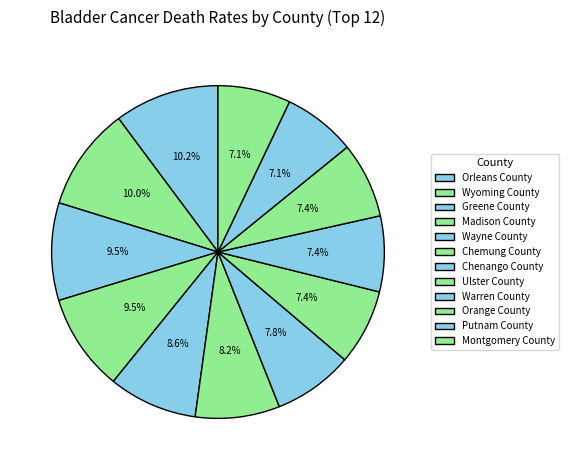

To the nearest percent, what is the average slice percentage?

8%